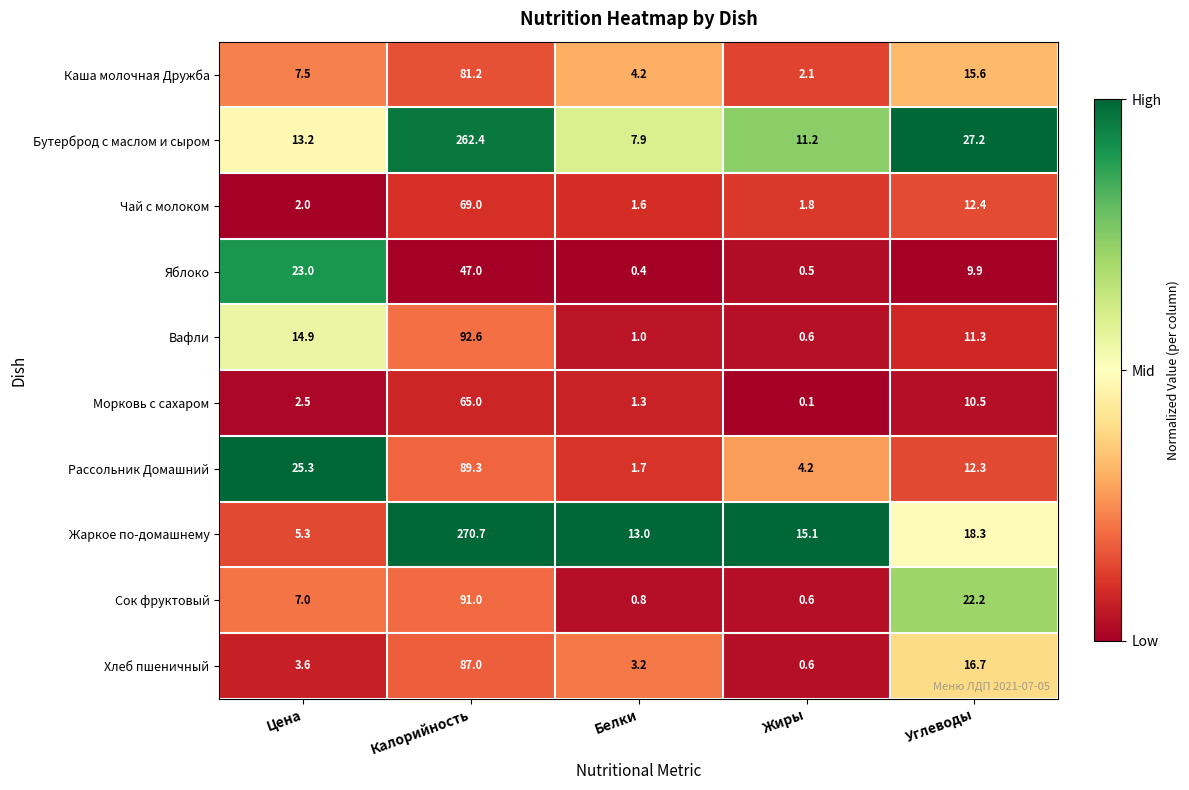

Between Калорийность and Углеводы, which series saw the biggest shift?

Жаркое по-домашнему